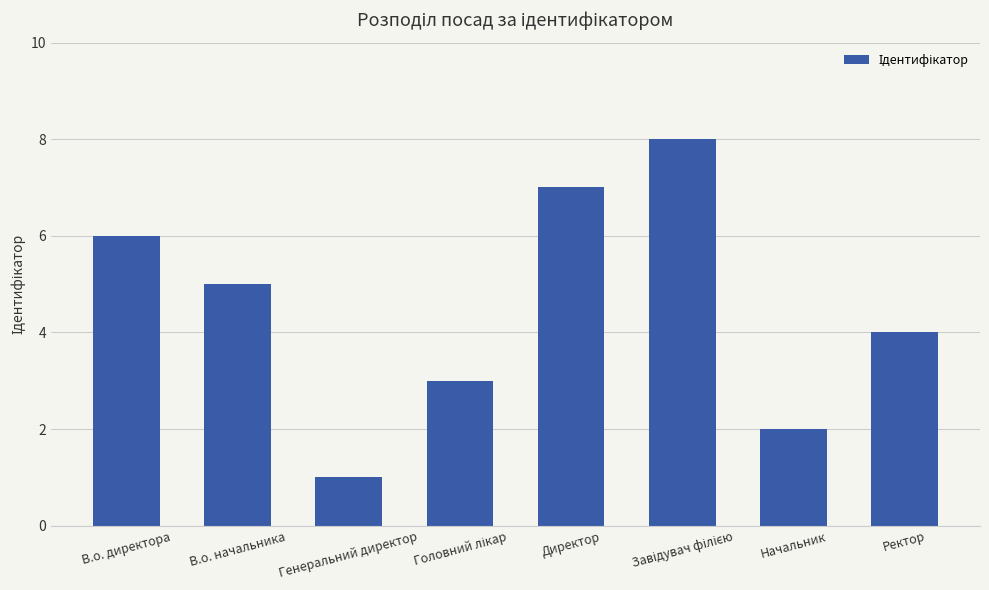

What is the approximate value at В.о. директора?

6